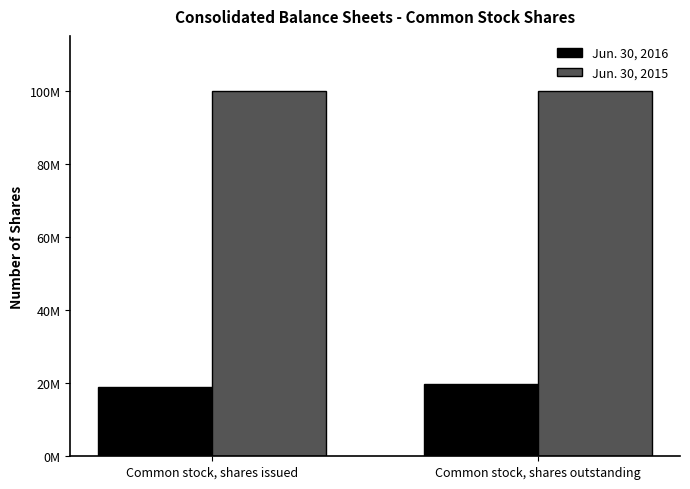

Reading left to right, transcribe all the data shown in this chart.

Jun. 30, 2016: 18912157	19716507
Jun. 30, 2015: 100000000	100000000